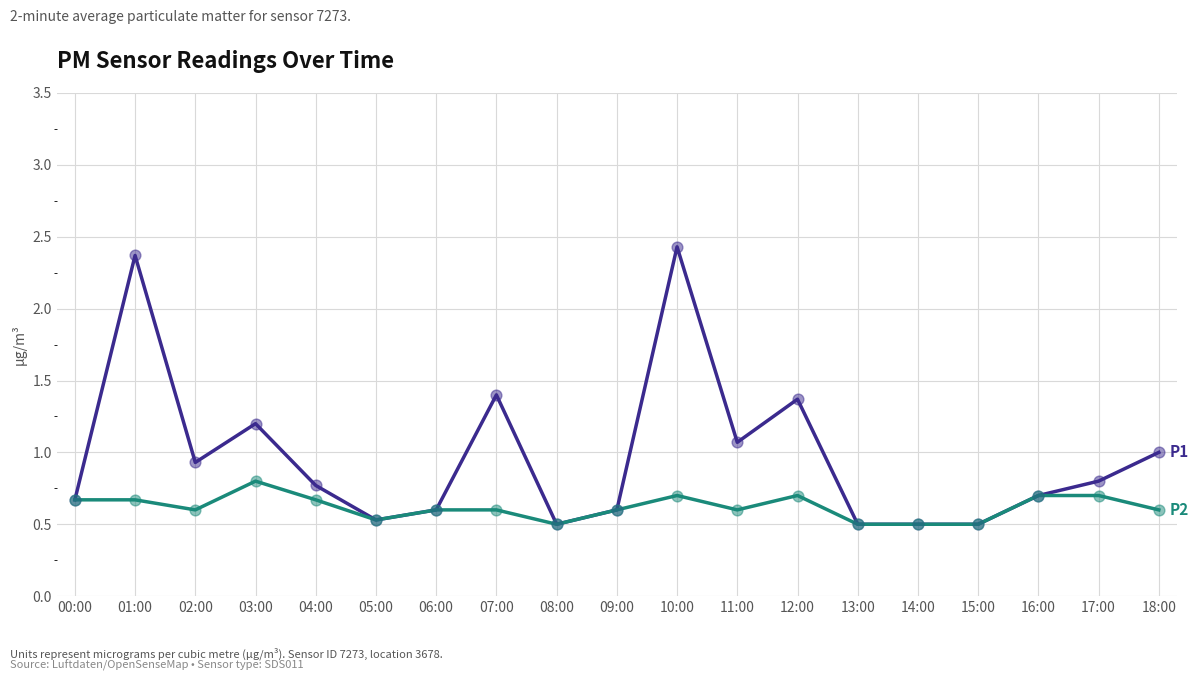

What is the spread (max minus min) of values at 10:00?

1.7